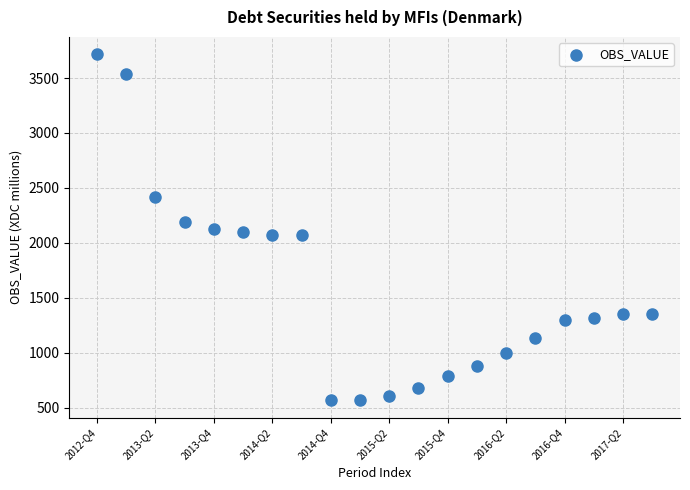

What is the range of Y values (max minus min)?

3149